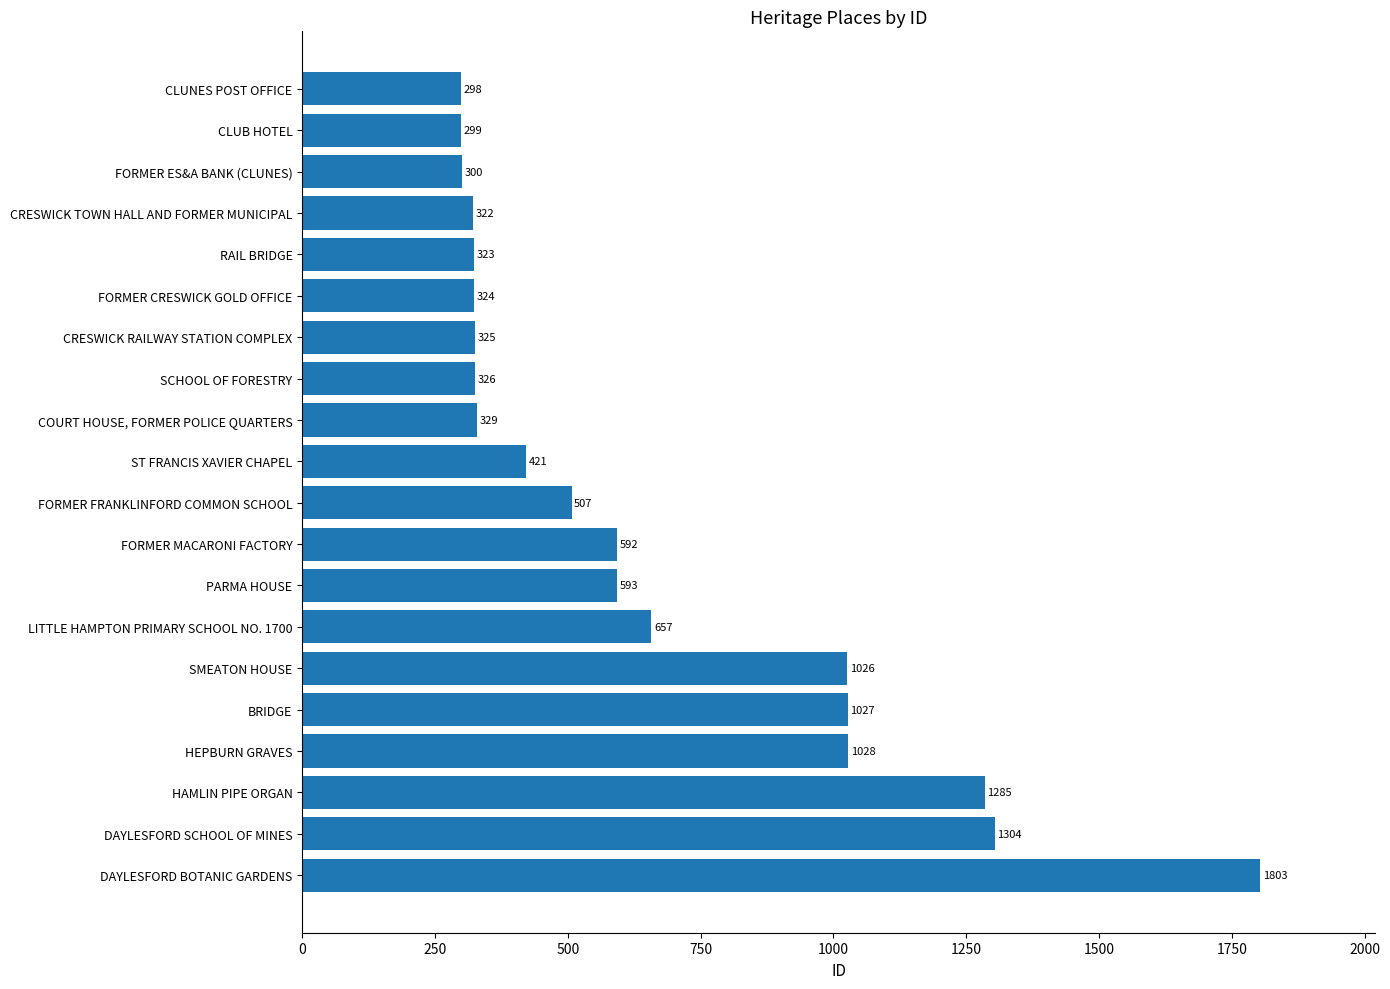

What is the value of the 19th bar from the top?

1304